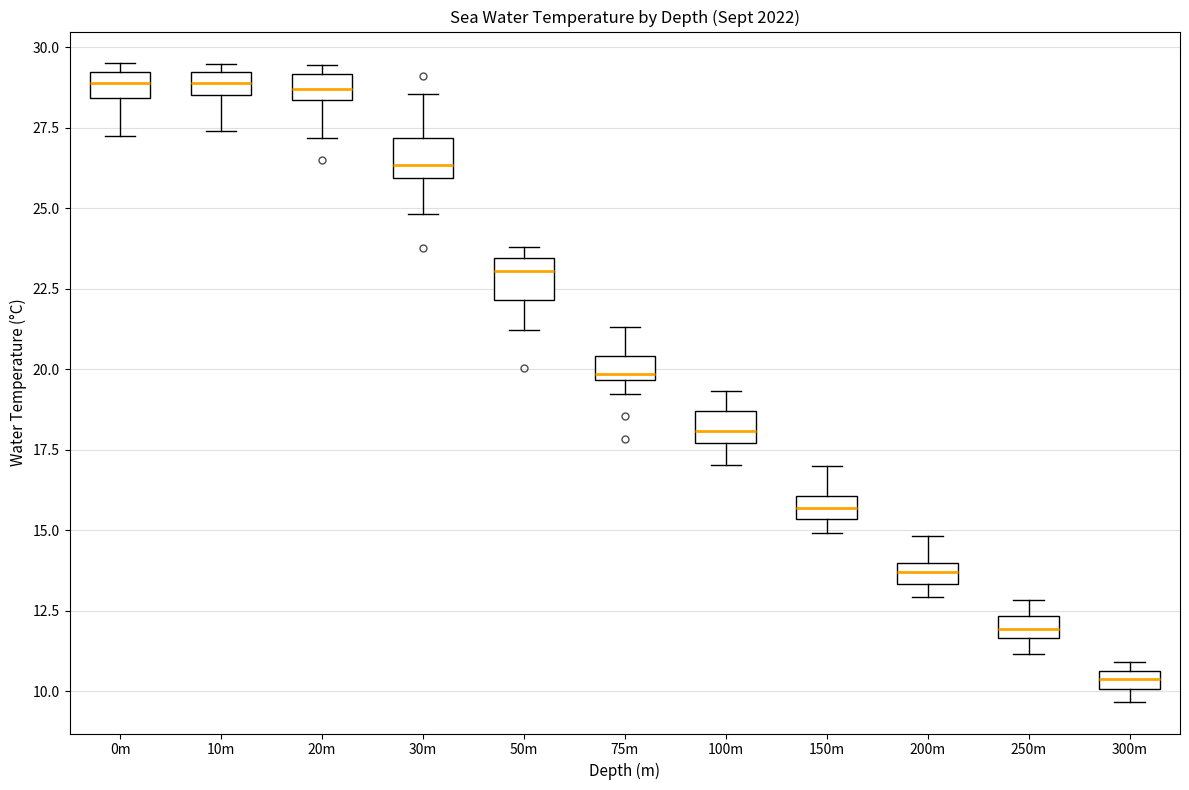

Where is the upper edge of the box for 100m on the y-axis? The values are not printed on the chart, so give them approximately, as read against the axis.

18.5